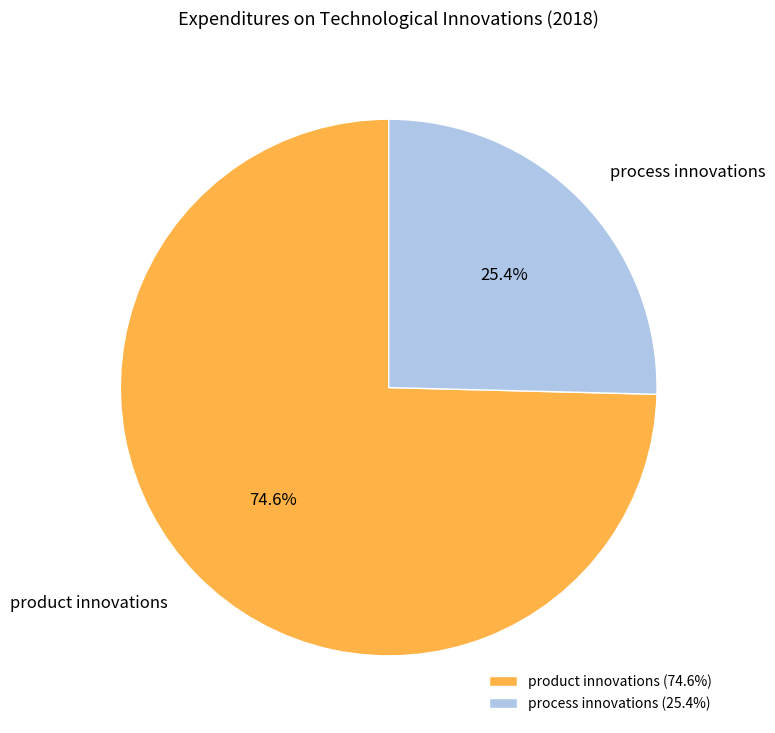

What is the ratio of the value at process innovations to the value at product innovations?

0.3